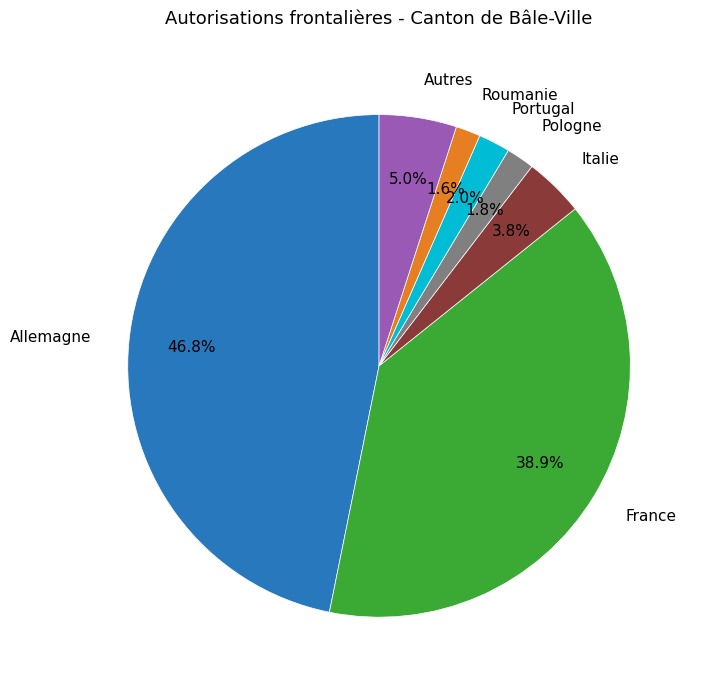

Does any single category account for the majority?

No